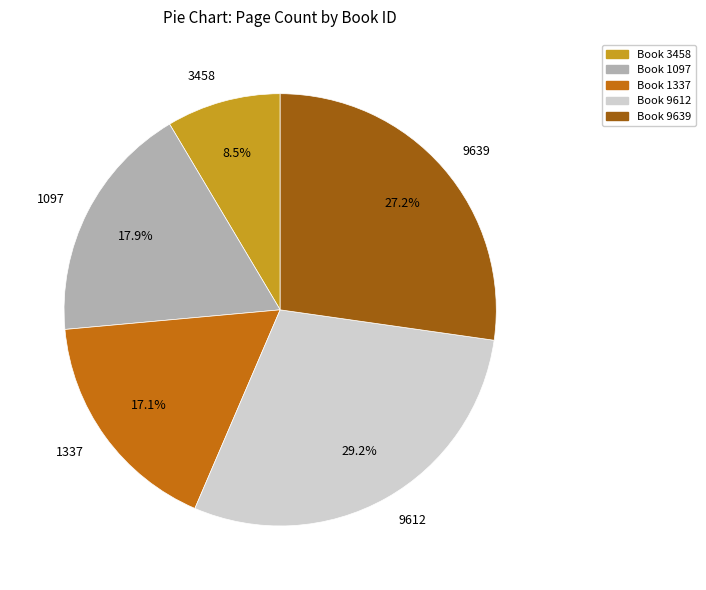

Is there any slice that represents more than half of the pie?

No